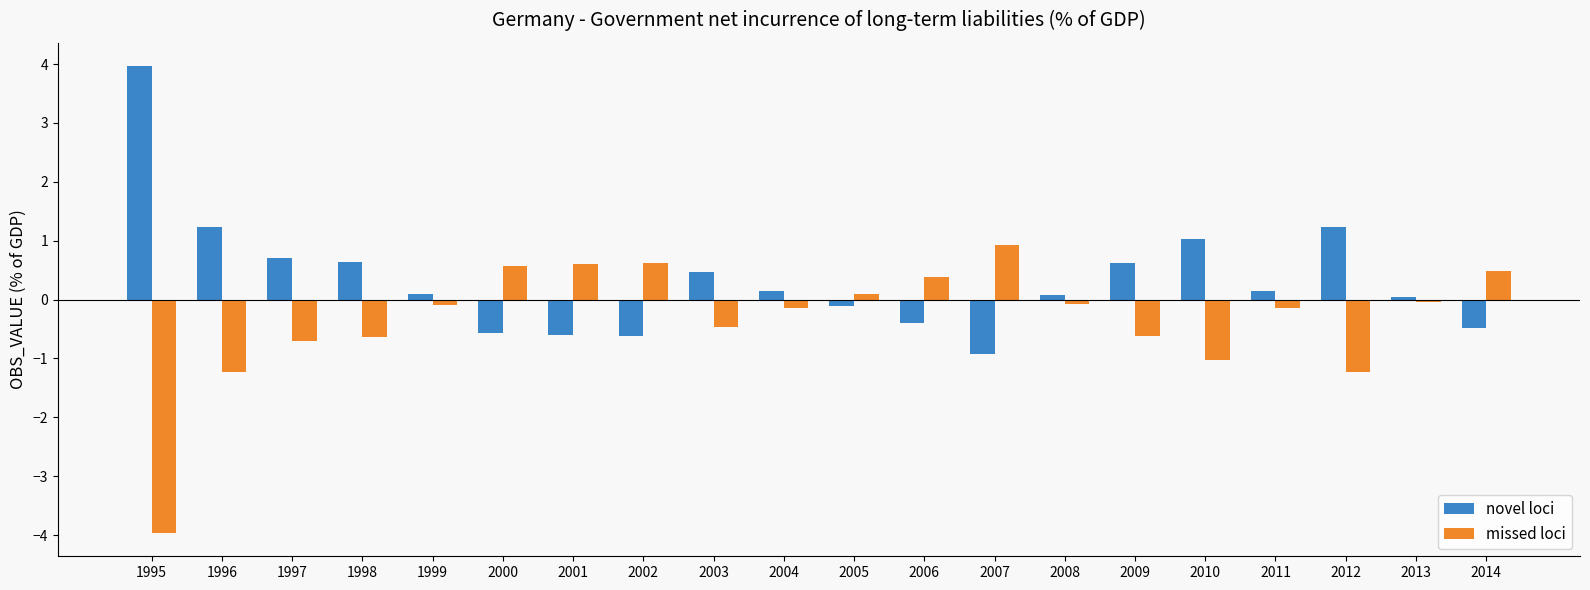

How many bars are there in total?

40